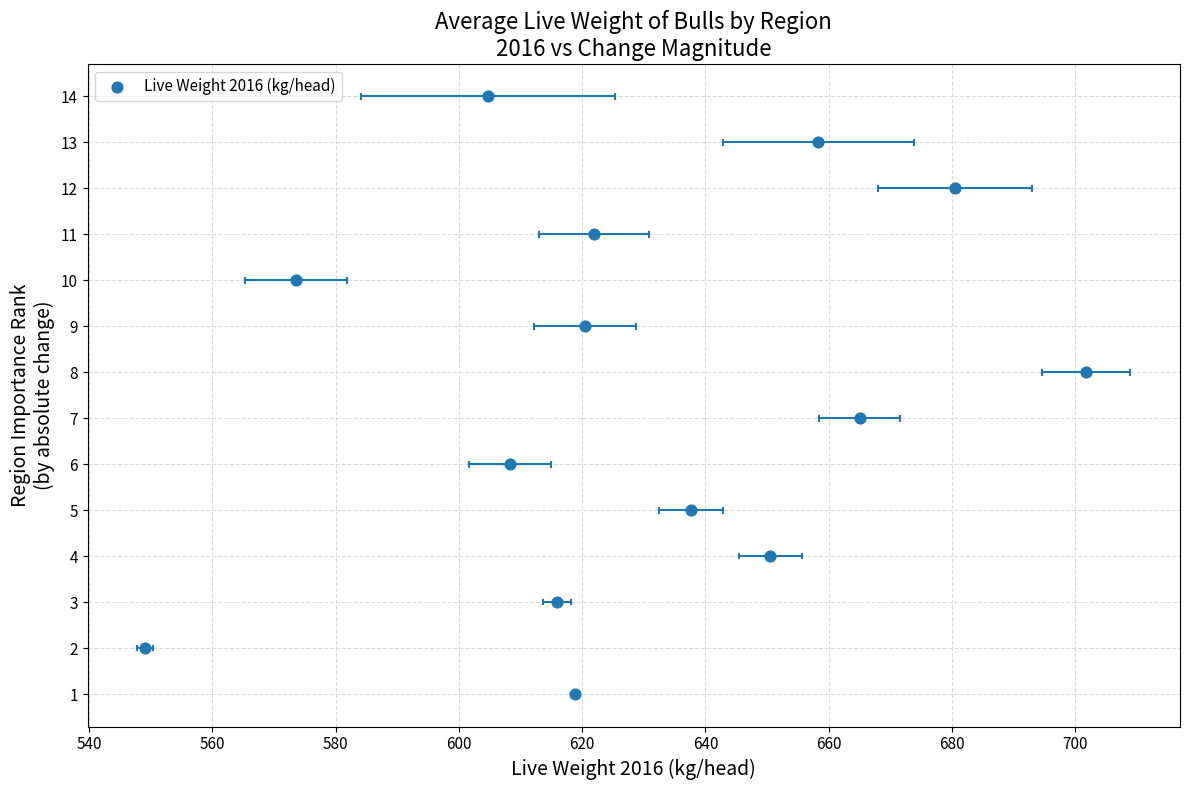

What is the range of Y values (max minus min)?

13